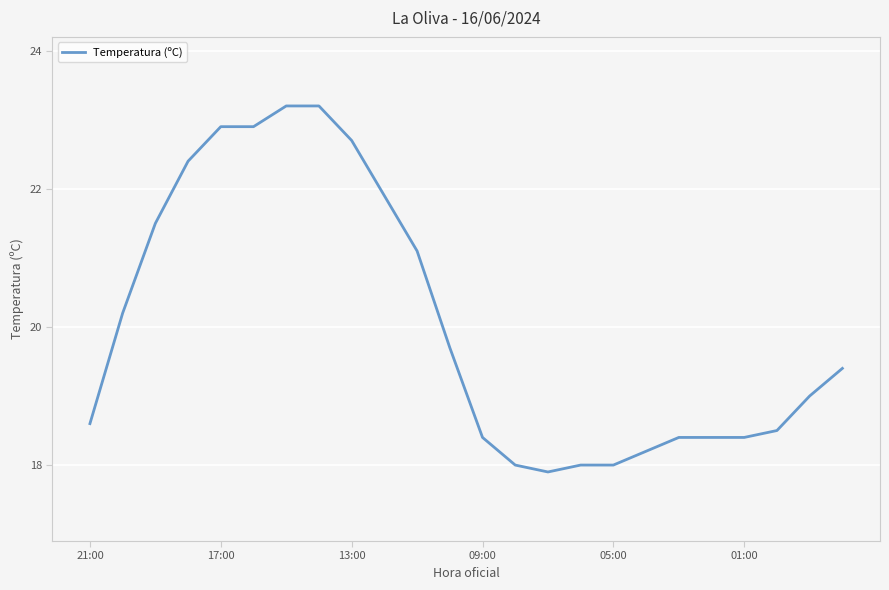

What is the minimum value shown in the chart?

17.9